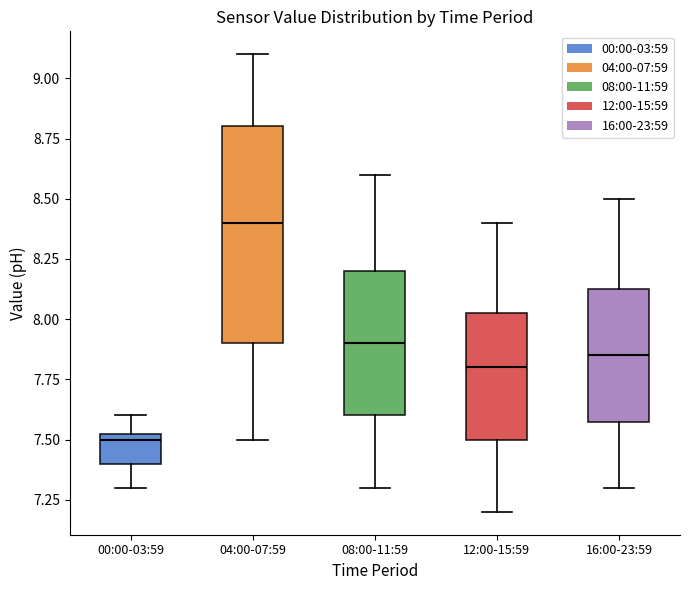

Reading left to right, read every box against the y-axis: the position of its median line, the range the box covers, and the ends of its whiskers. The values are not printed on the chart, so give them approximately, as read against the axis.

00:00-03:59: median 7.50, box 7.40 to 7.55, whiskers 7.30 to 7.60
04:00-07:59: median 8.40, box 7.90 to 8.80, whiskers 7.50 to 9.10
08:00-11:59: median 7.90, box 7.60 to 8.20, whiskers 7.30 to 8.60
12:00-15:59: median 7.80, box 7.50 to 8.05, whiskers 7.20 to 8.40
16:00-23:59: median 7.85, box 7.60 to 8.15, whiskers 7.30 to 8.50